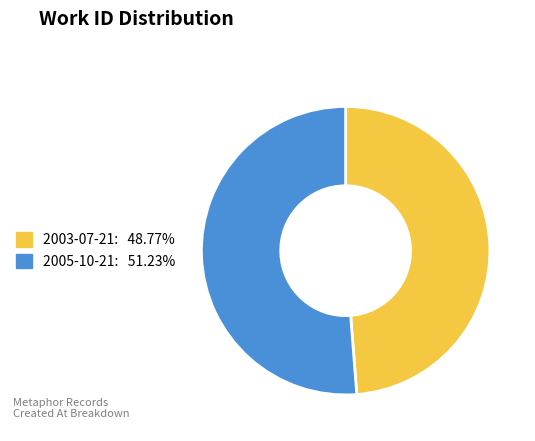

How many segments does this pie chart have?

2